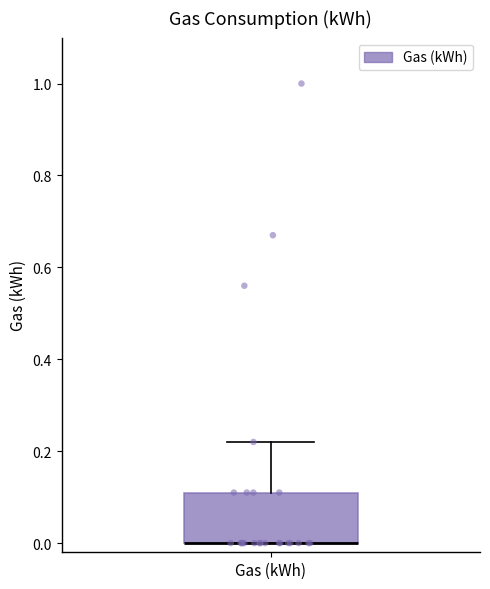

Transcribe this box plot: give where the median line is, the range the box spans, and where the two whiskers end, as read against the y-axis. The values are not printed on the chart, so give them approximately, as read against the axis.

median 0.00 (drawn on the box's lower edge), box 0.00 to 0.12, whiskers 0.00 to 0.22